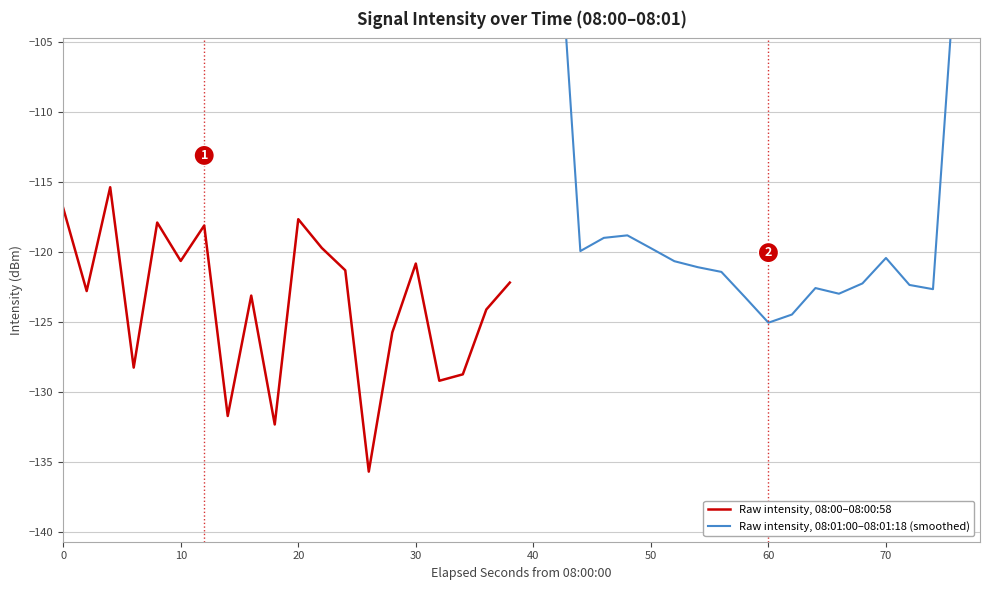

Does the chart display data point markers on the line(s)?

No